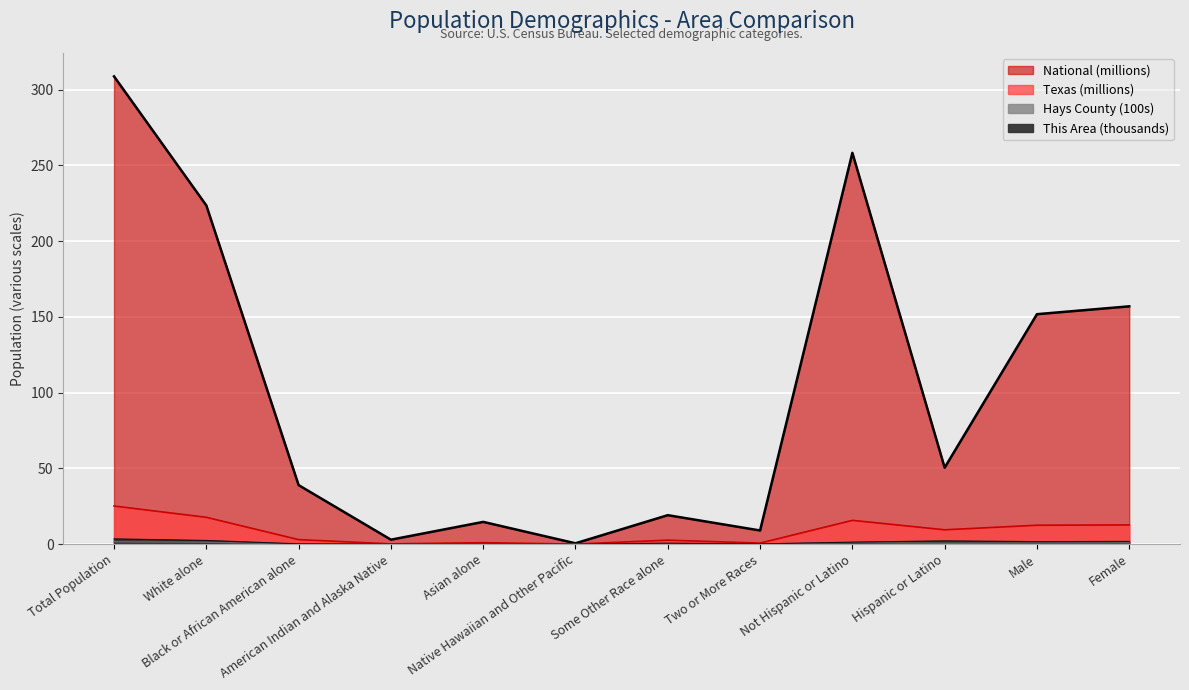

What position from the right is Male?

2